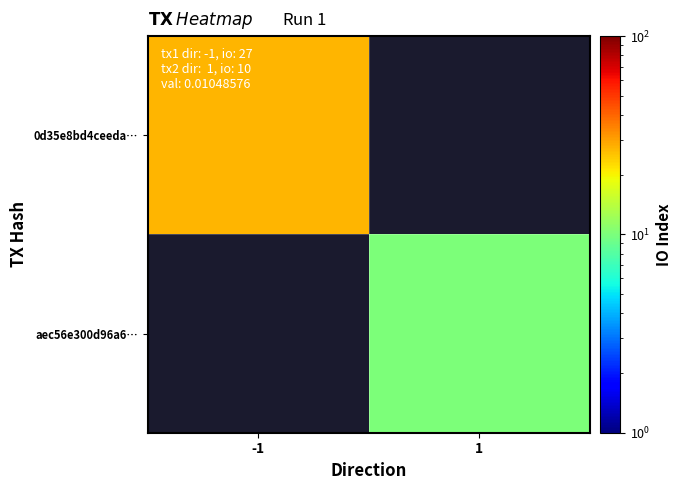

At which label is 0d35e8bd4ceeda… closest to 27?

-1